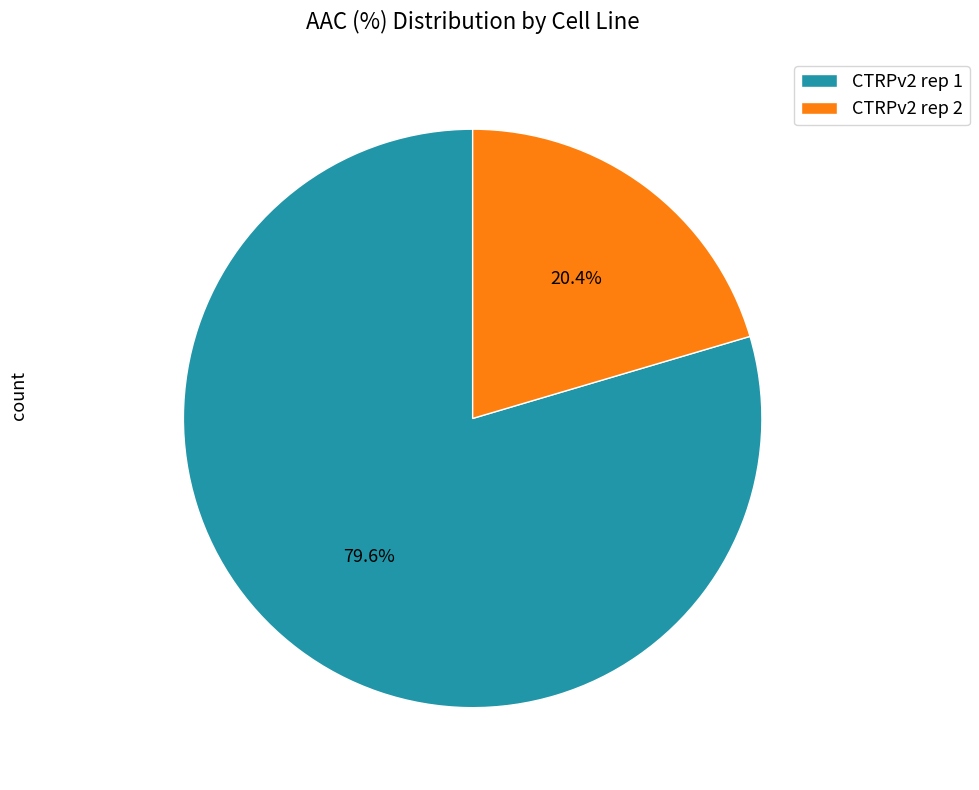

To the nearest percent, what portion does CTRPv2 rep 2 represent?

20%